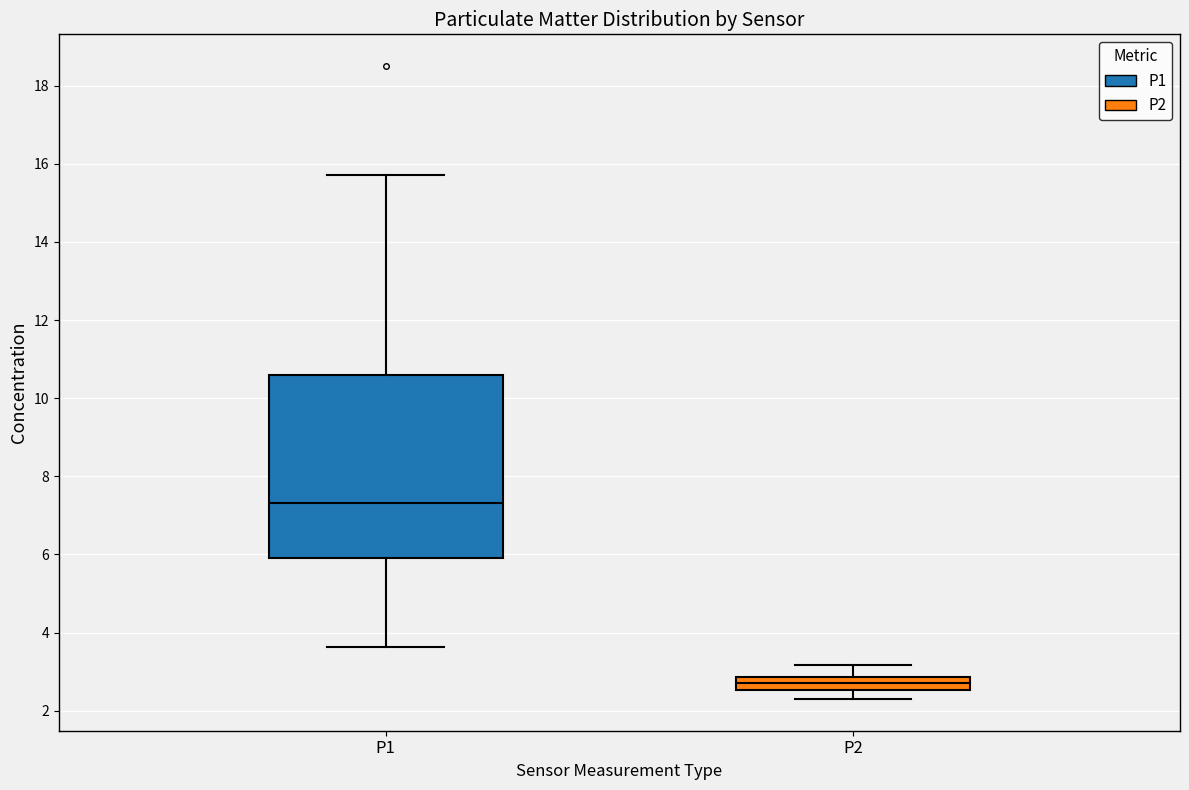

Reading left to right, read every box against the y-axis: the position of its median line, the range the box covers, and the ends of its whiskers. The values are not printed on the chart, so give them approximately, as read against the axis.

P1: median 7.4, box 6.0 to 10.6, whiskers 3.6 to 15.8
P2: median 2.8 (inside the box), box 2.6 to 2.8, whiskers 2.4 to 3.2